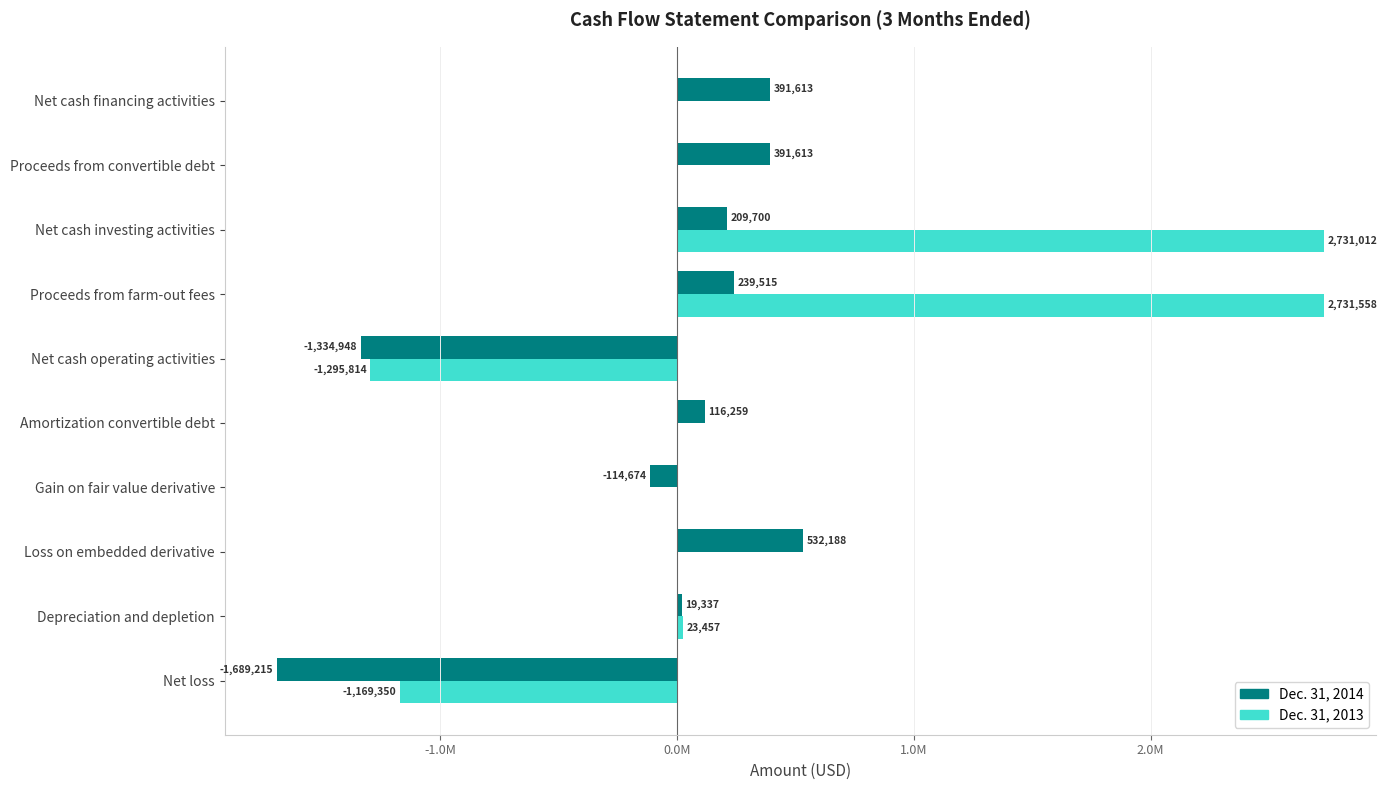

What are all the series names shown in the legend?

Dec. 31, 2014, Dec. 31, 2013